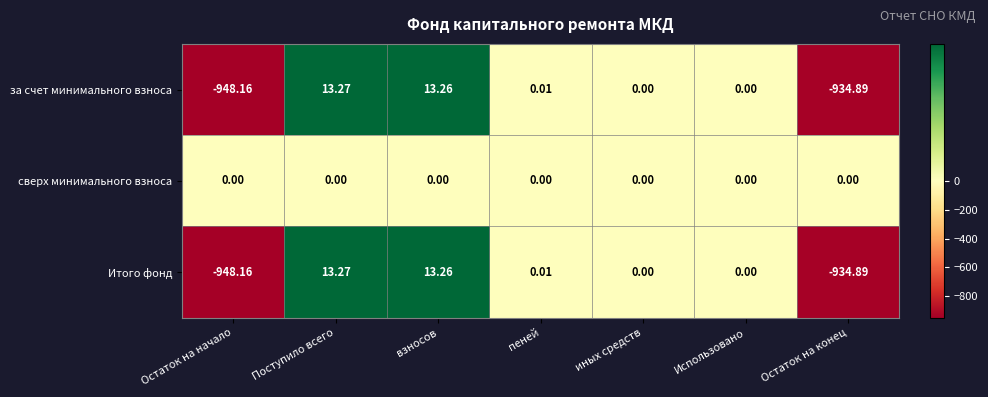

At which label does Итого фонд reach its peak?

Поступило всего